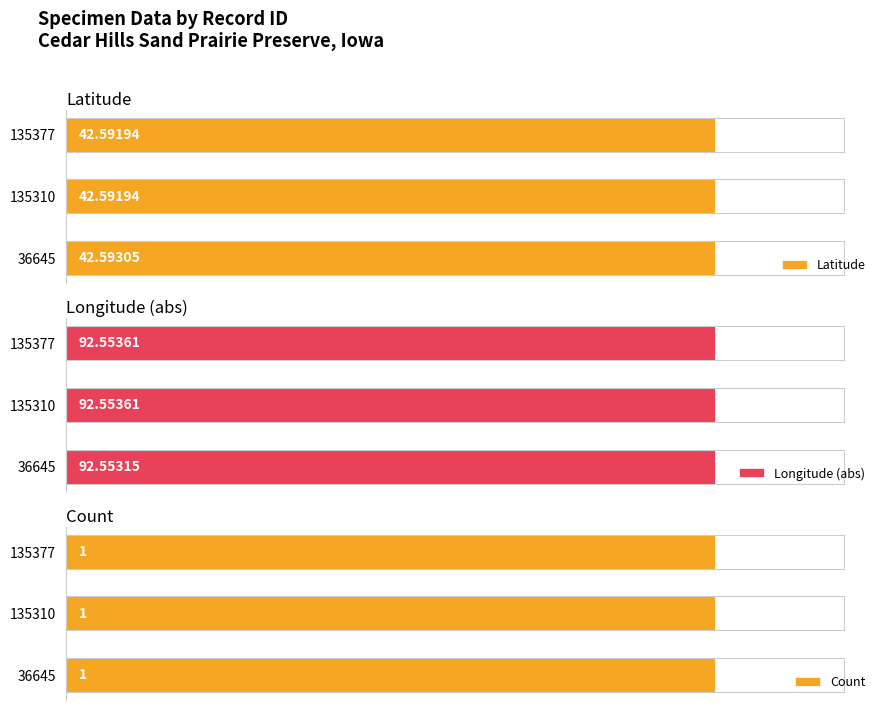

How many distinct data groups are displayed?

3